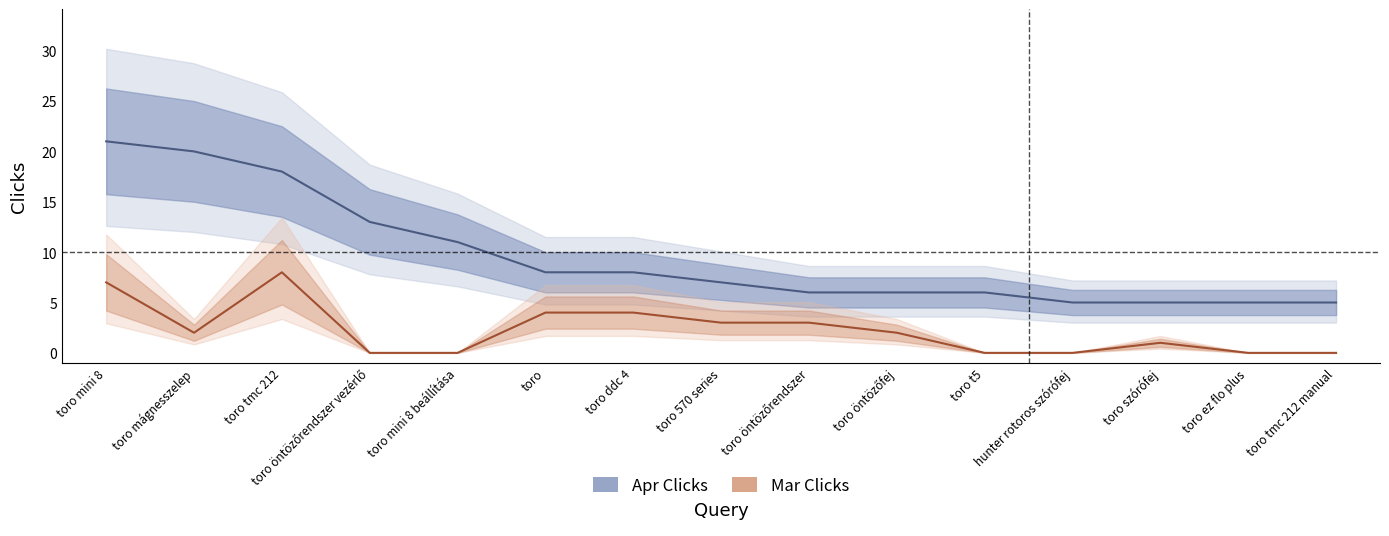

The value of Mar Clicks at toro tmc 212 is 5. True or false?

False